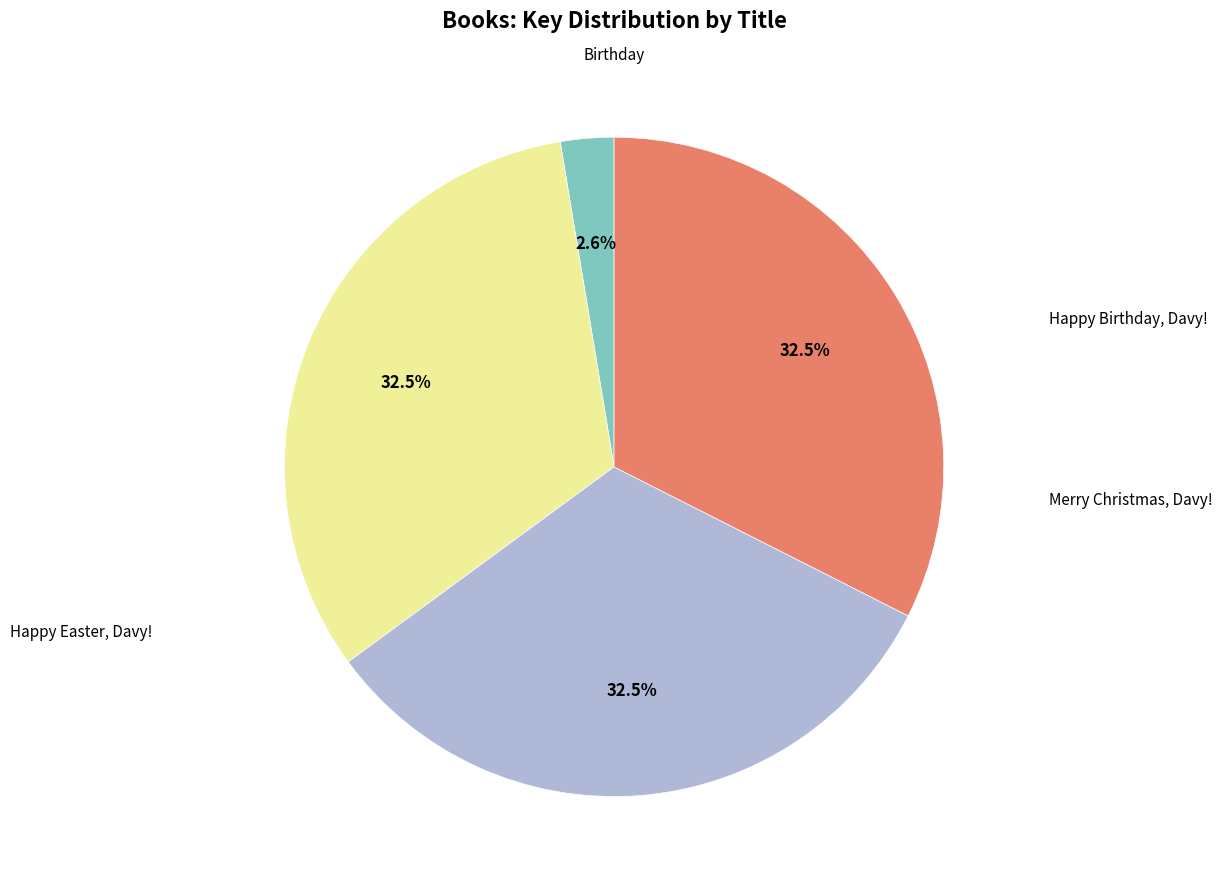

Does any single category account for the majority?

No